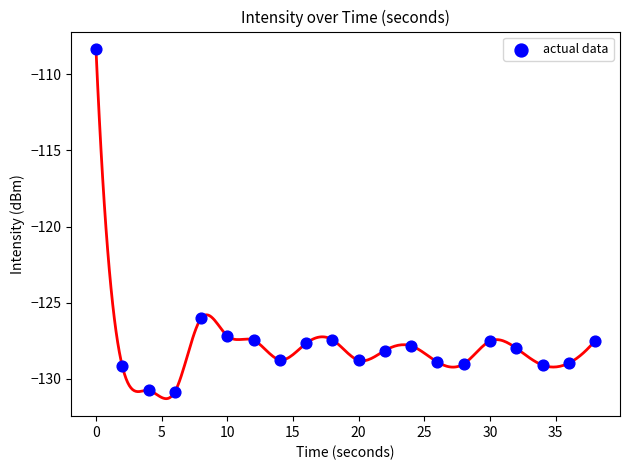

What Y value in the scatter plot is closest to -119?

-126.0